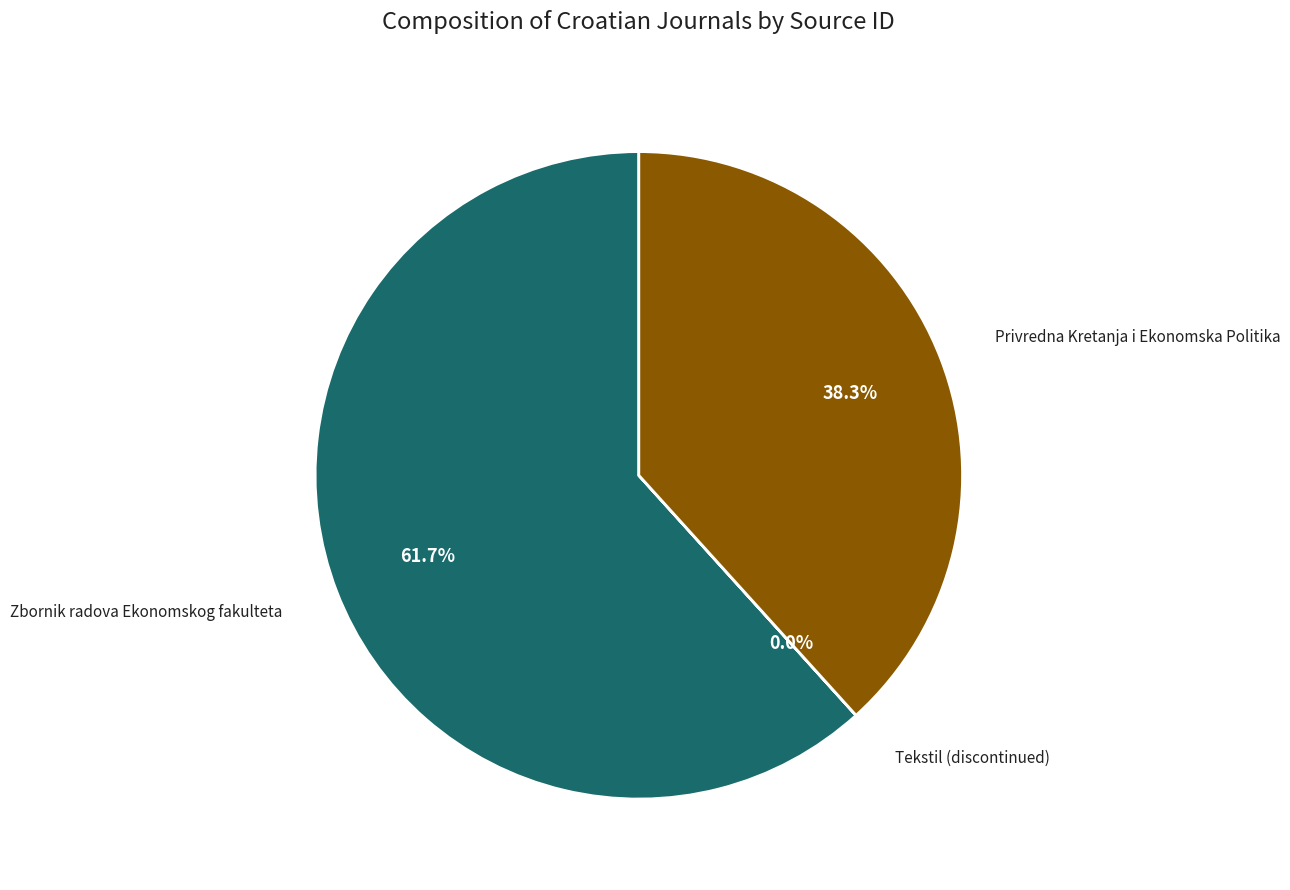

To the nearest percent, what portion does Privredna Kretanja i Ekonomska Politika represent?

38%